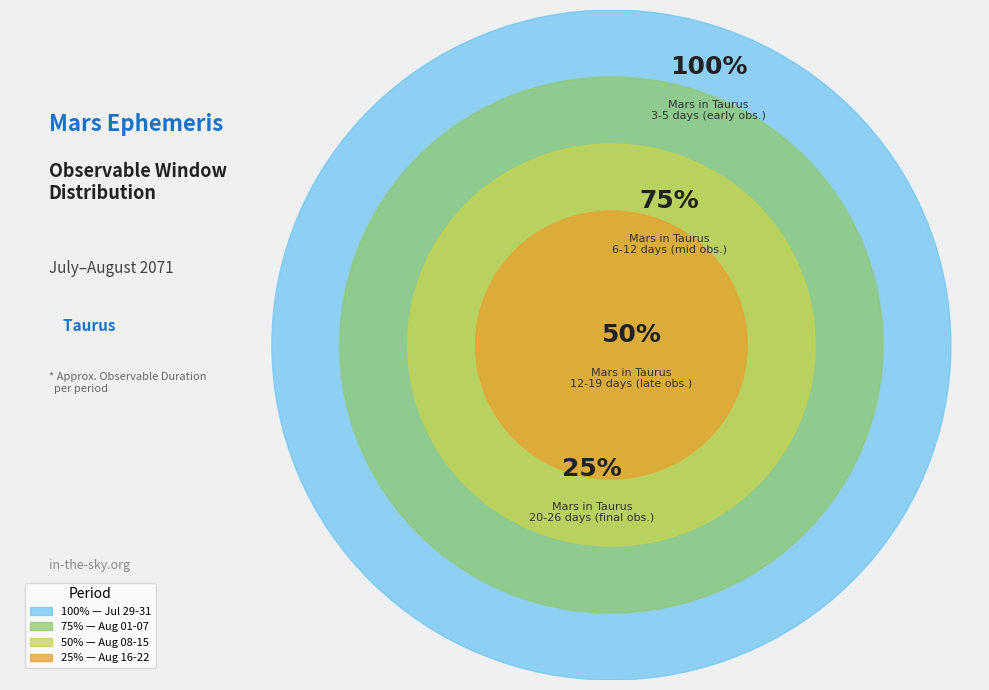

Which slice is the smallest?

Aug 16-22